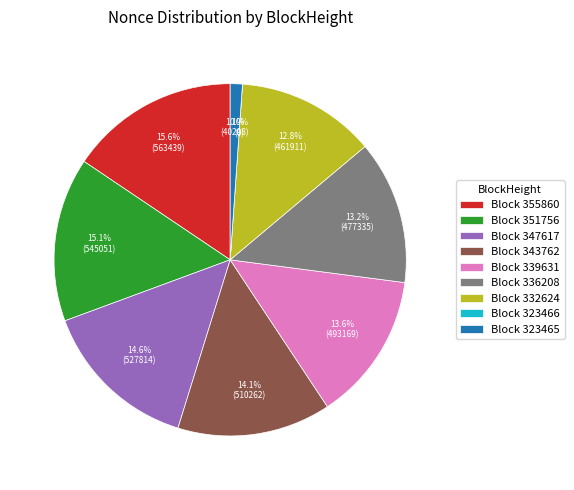

The 323465 slice represents 1% of the pie. True or false?

True